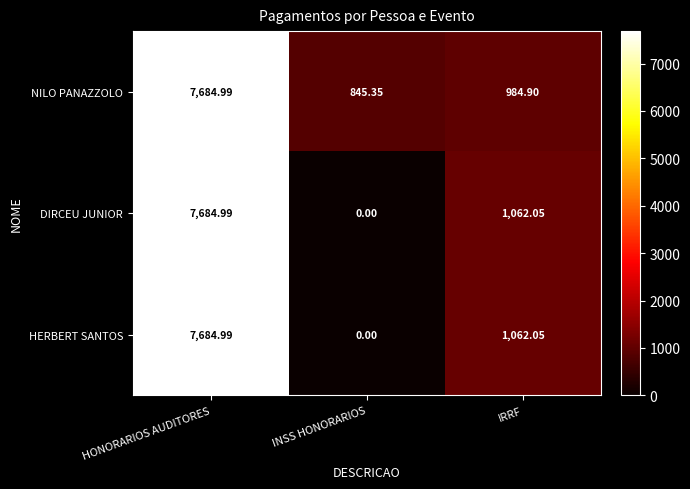

How many categories are shown in the chart?

3